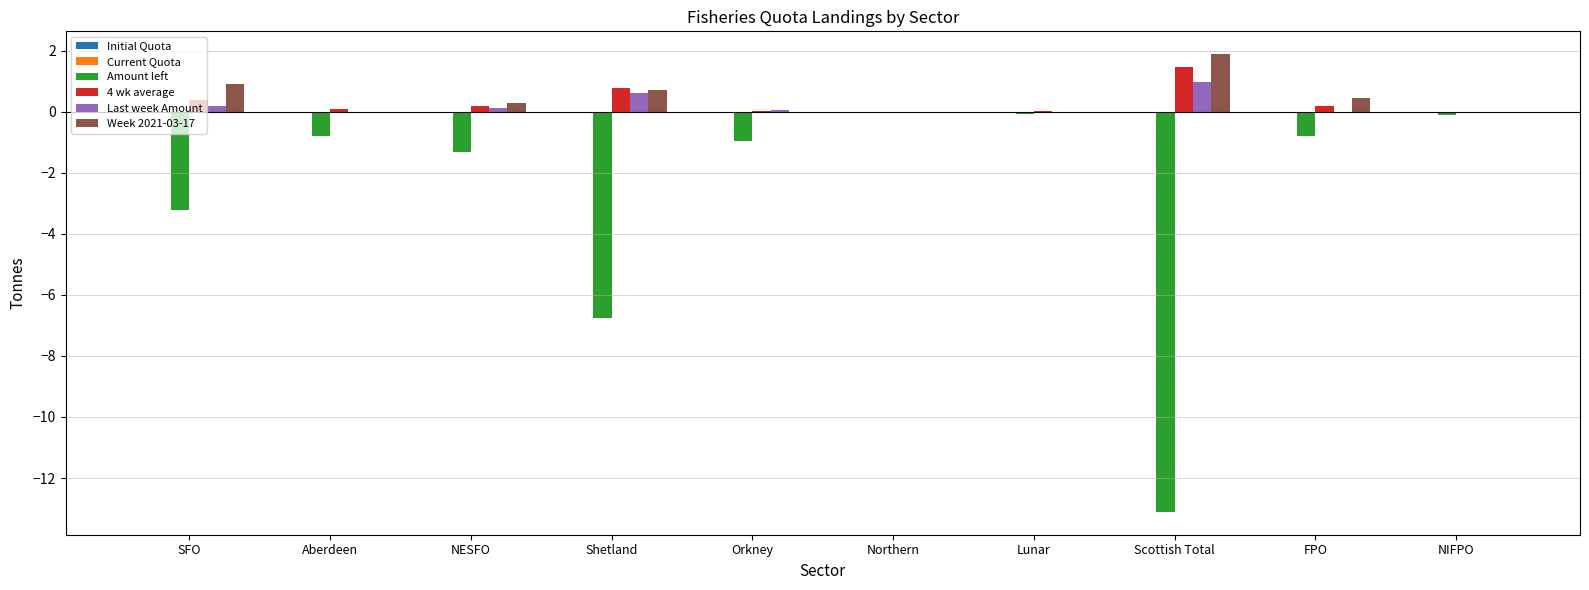

Does the chart contain stacked bars?

No